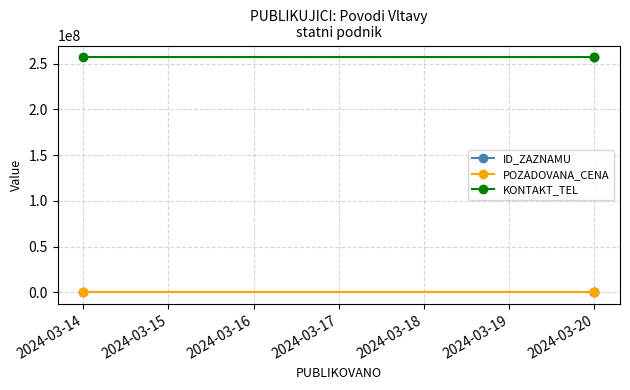

What is the spread (max minus min) of values at 2024-03-20?

257060810